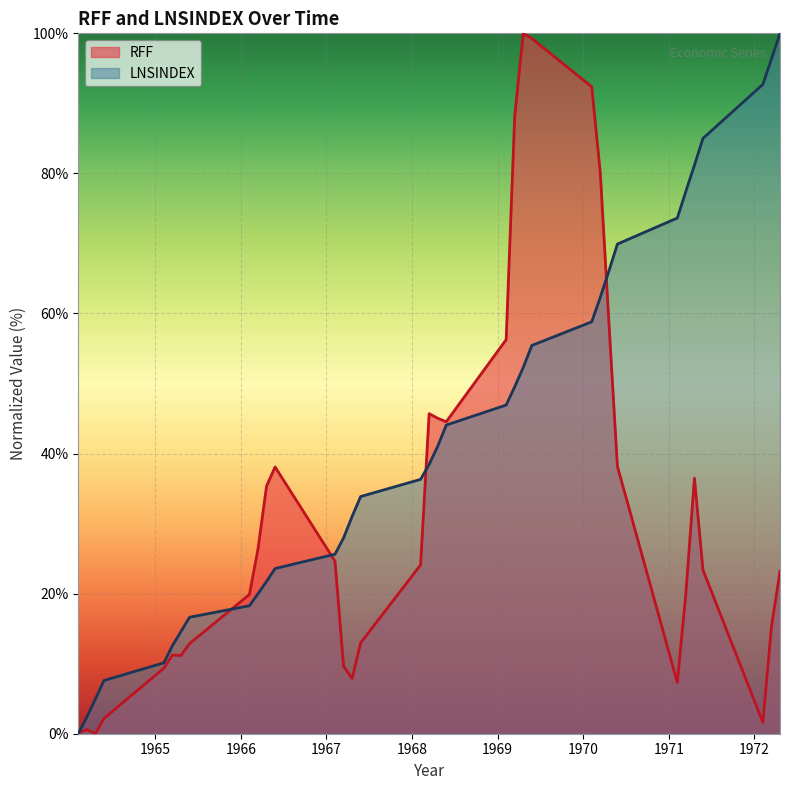

How many positive values does the LNSINDEX series have?

34